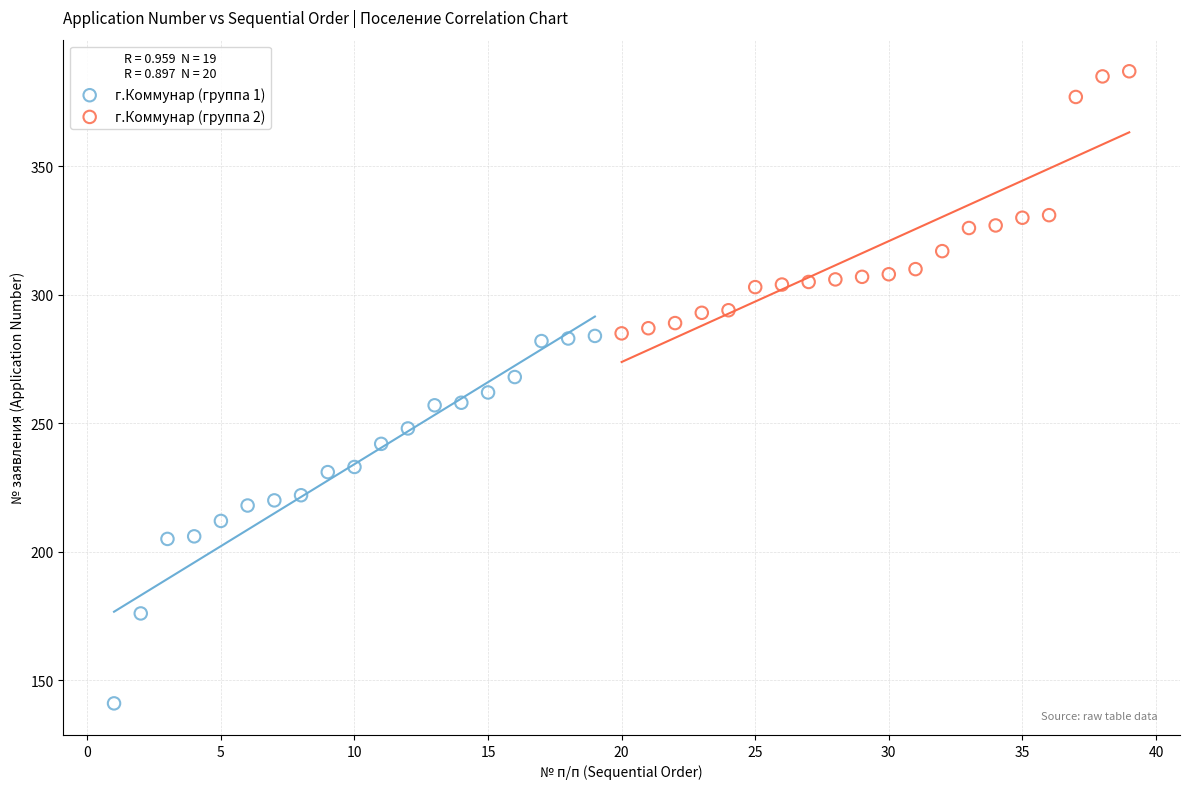

What are all the series names shown in the legend?

г.Коммунар (группа 1), г.Коммунар (группа 2)